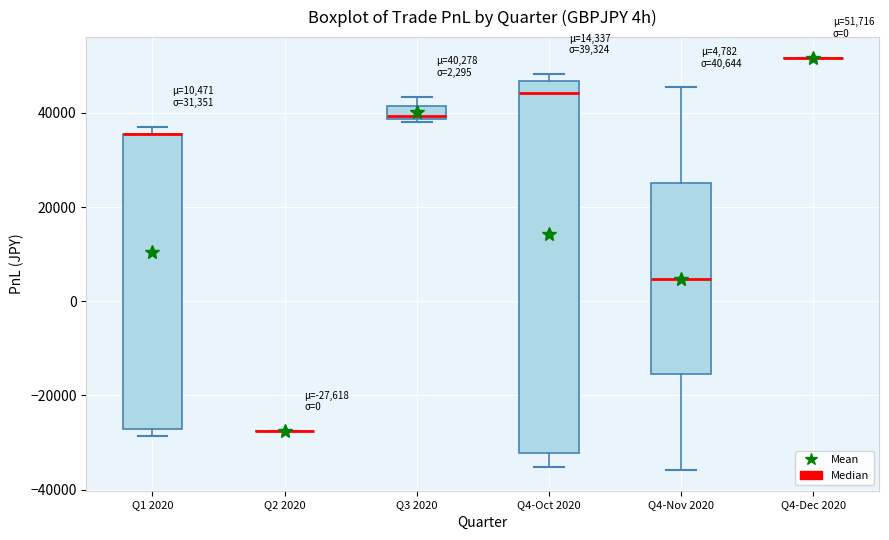

Comparing the boxes themselves (not the whiskers), which one is the tallest?

Q4-Oct 2020